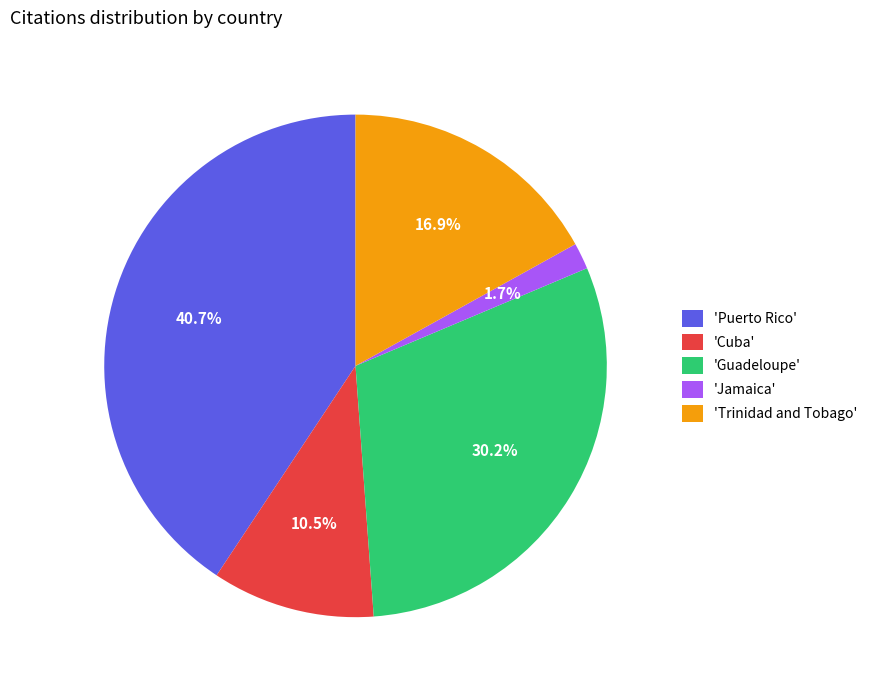

Between 'Trinidad and Tobago' and 'Guadeloupe', which is larger?

'Guadeloupe'